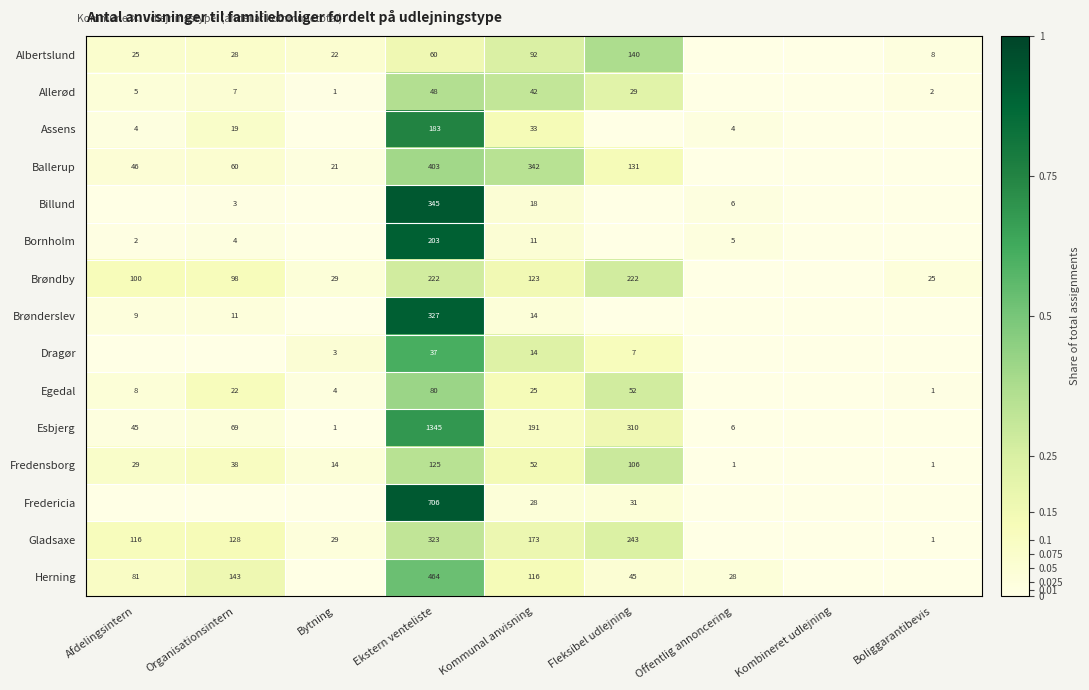

What is the maximum value shown in the chart?

0.9